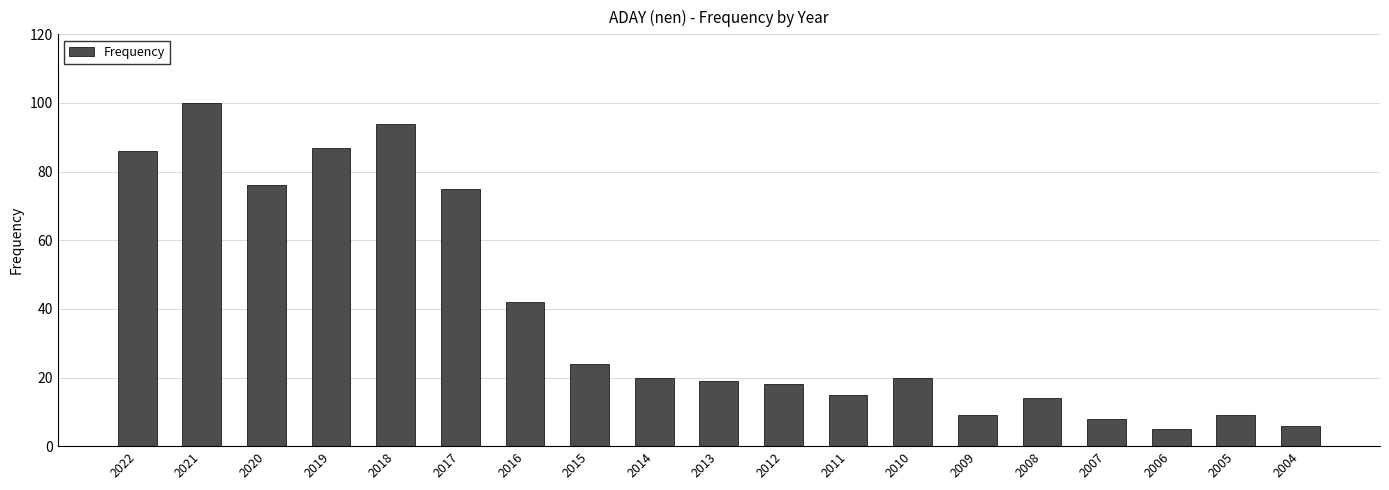

What is the maximum value shown in the chart?

100